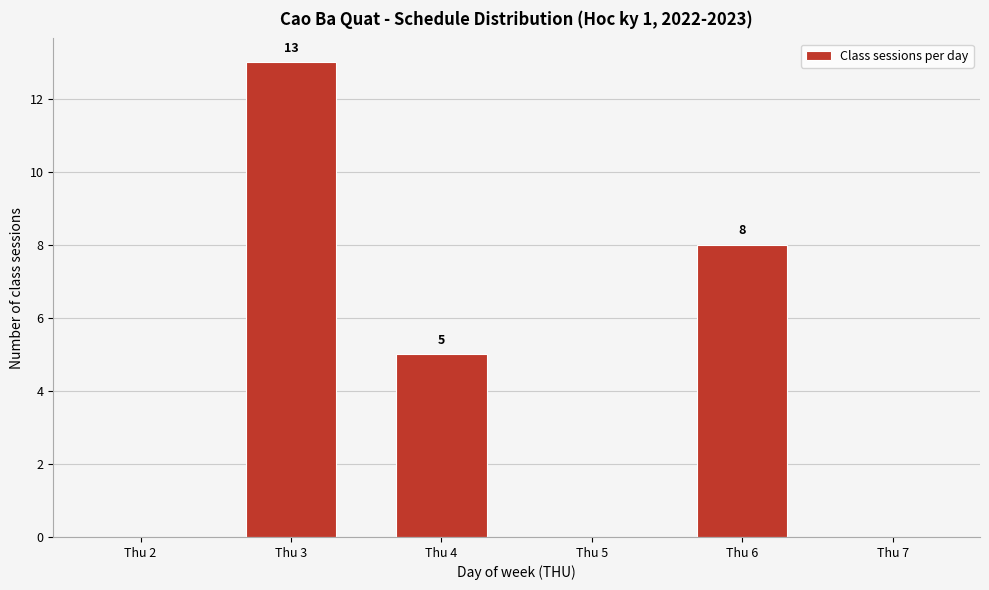

Reading left to right, transcribe all the data shown in this chart.

Thu 2=0	Thu 3=13	Thu 4=5	Thu 5=0	Thu 6=8	Thu 7=0